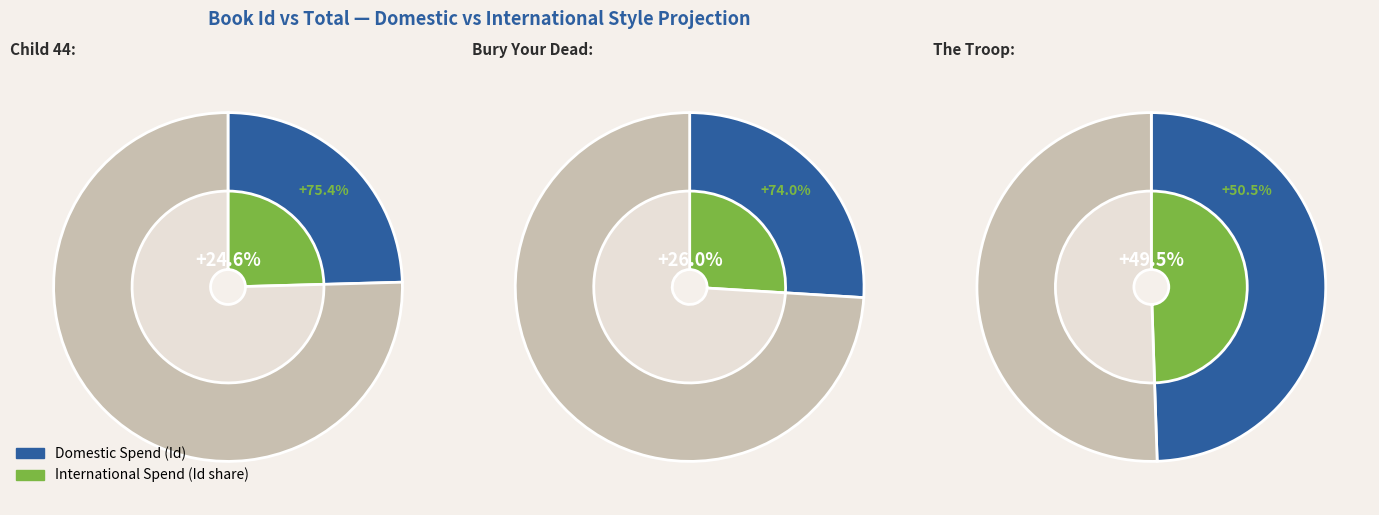

Does Bury Your Dead represent more than half of the total?

No